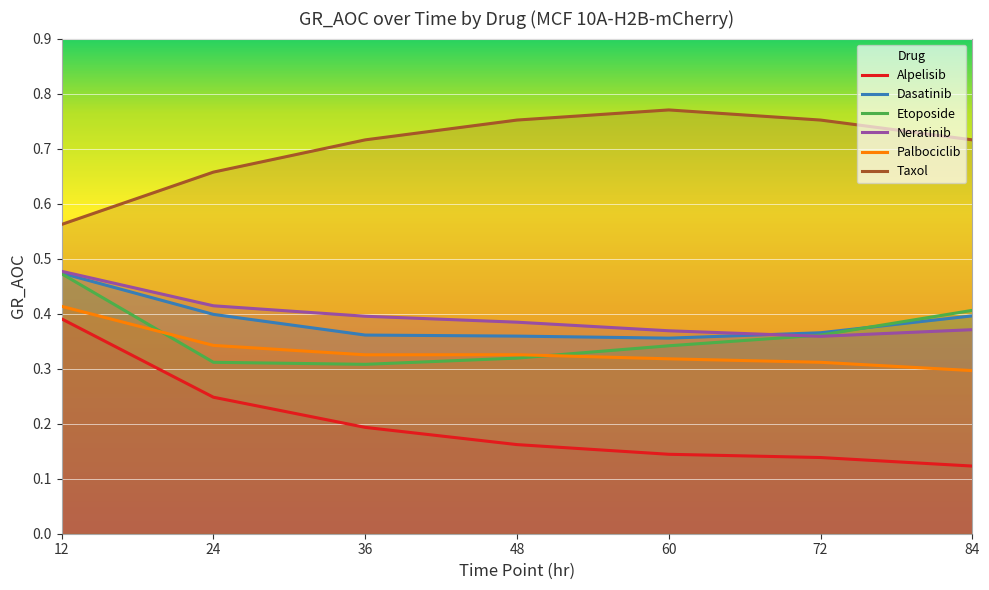

How many lines are shown in the chart?

6